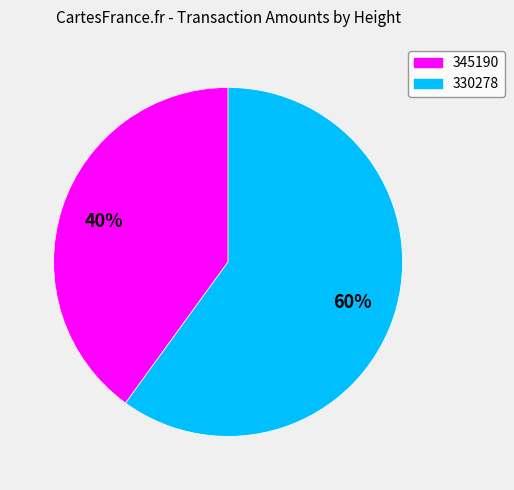

To the nearest percent, what is the average slice percentage?

50%